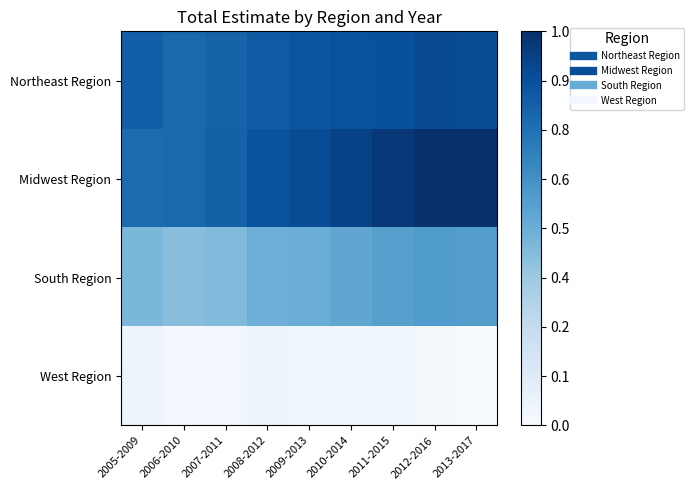

How many distinct data groups are displayed?

4